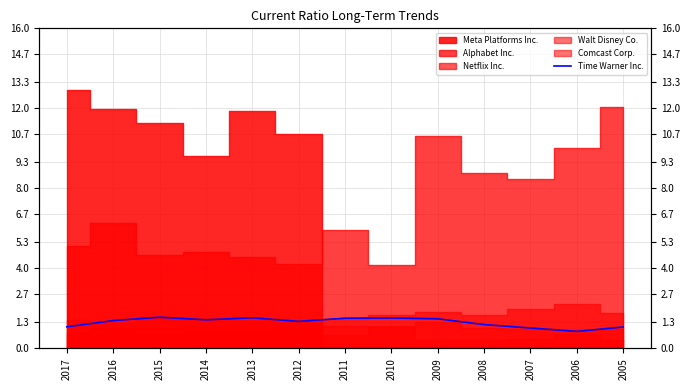

What value does the data have at 2010?

1.5